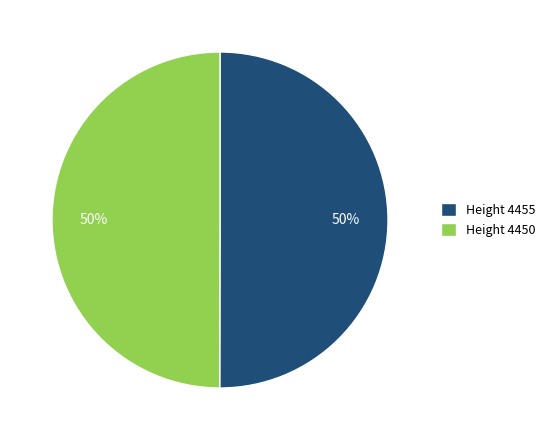

What percentage is the Height 4450 slice, to the nearest percent?

50%